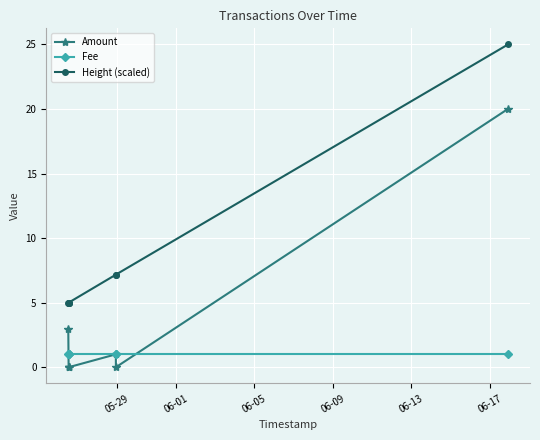

Which series has the widest spread of values?

Amount